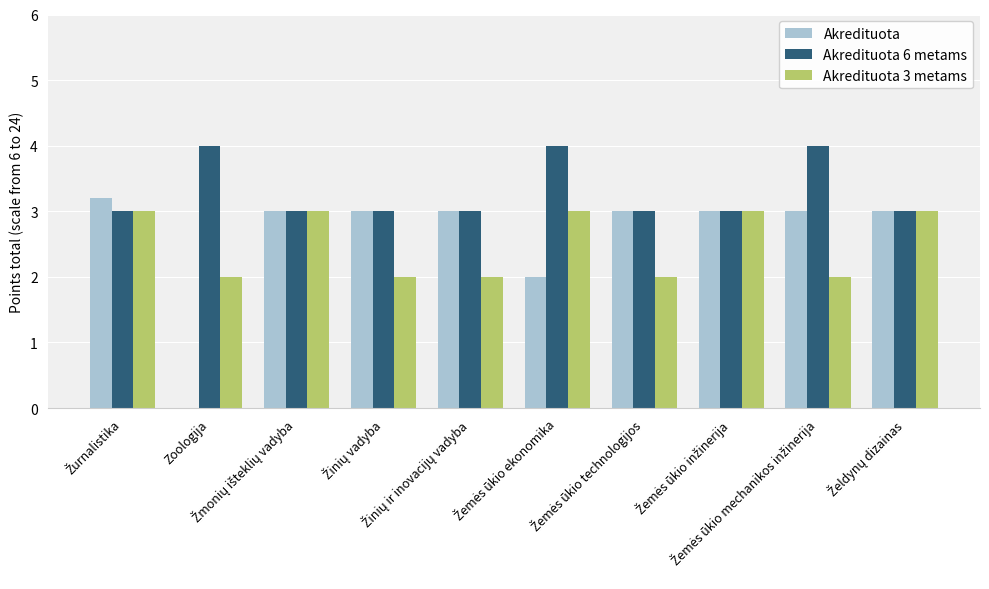

What is the maximum value shown in the chart?

4.0